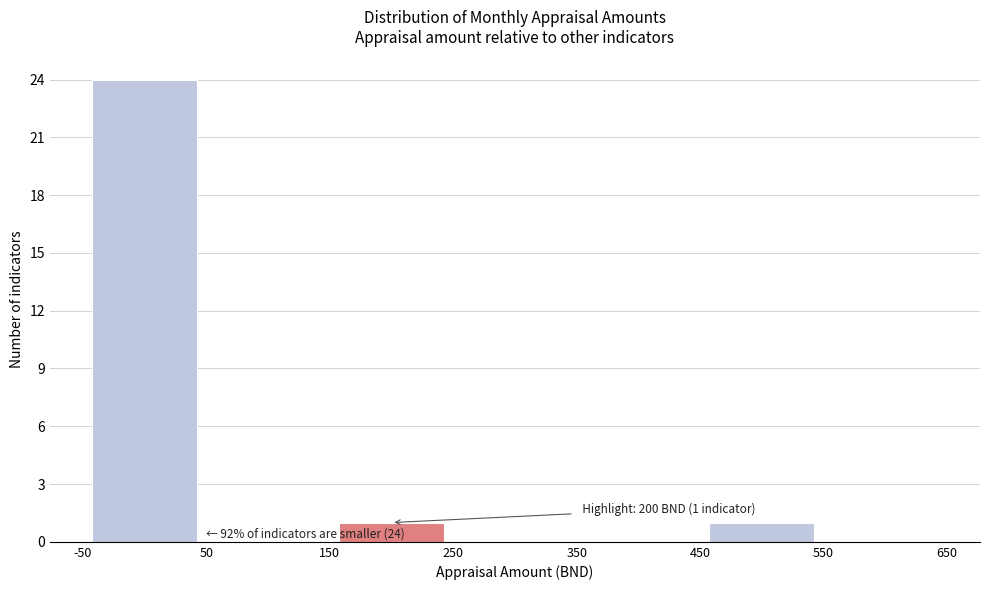

Over which range of the x-axis is the bar tallest?

-50 to 50